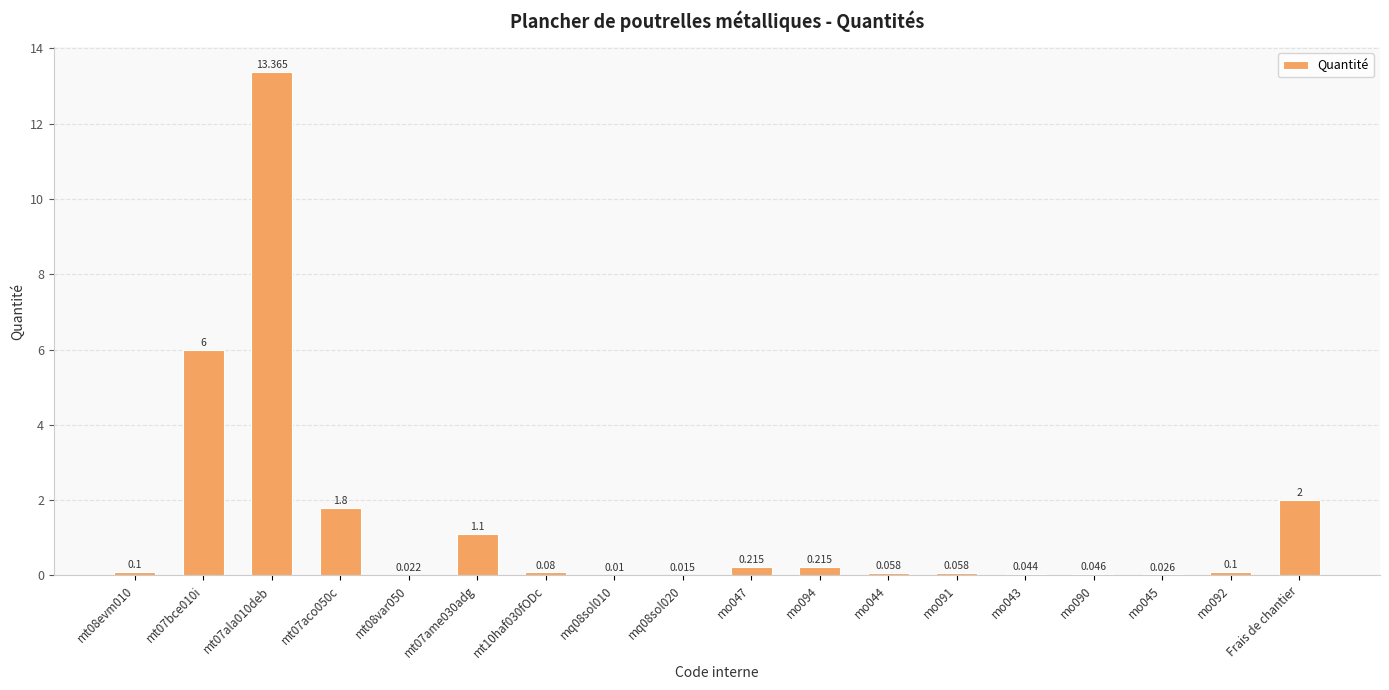

Which has a higher value, mt07aco050c or Frais de chantier?

Frais de chantier